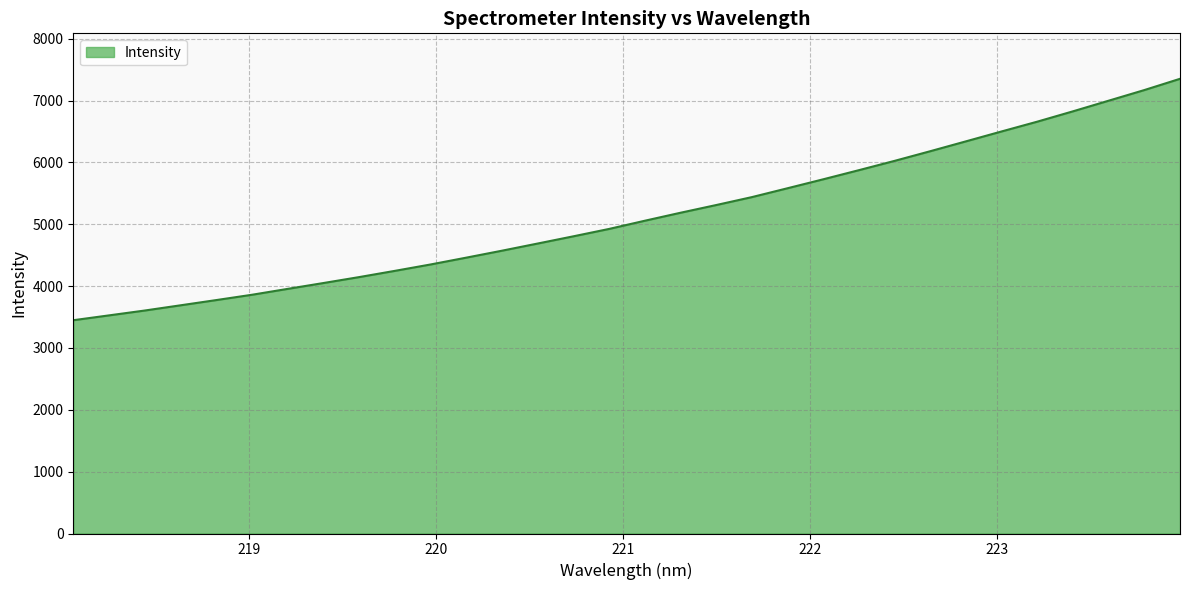

What is the difference between the maximum and minimum values?

3904.1